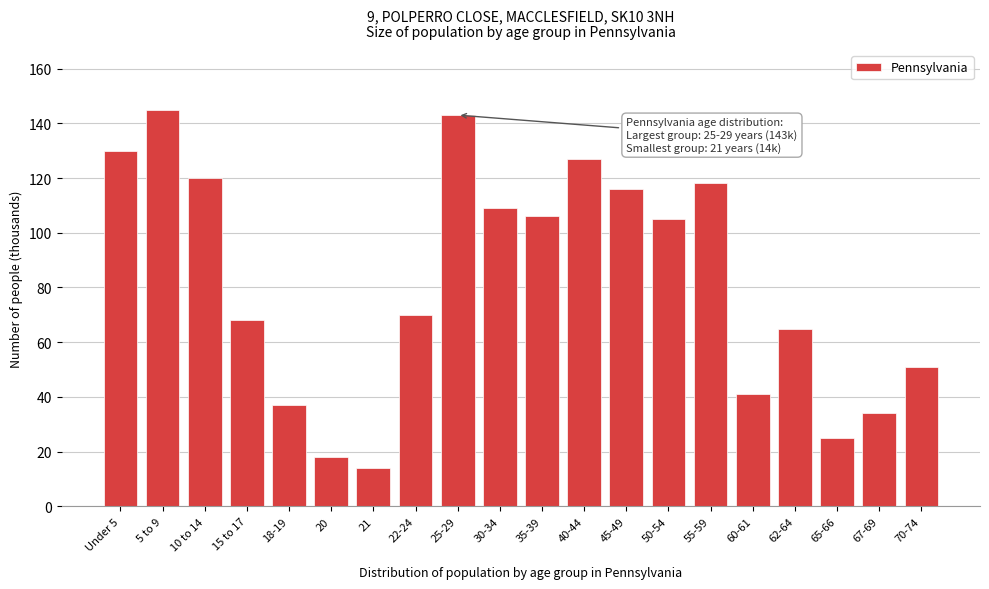

Reading left to right, what are all the values shown in this chart?

130	145	120	68	37	18	14	70	143	109	106	127	116	105	118	41	65	25	34	51